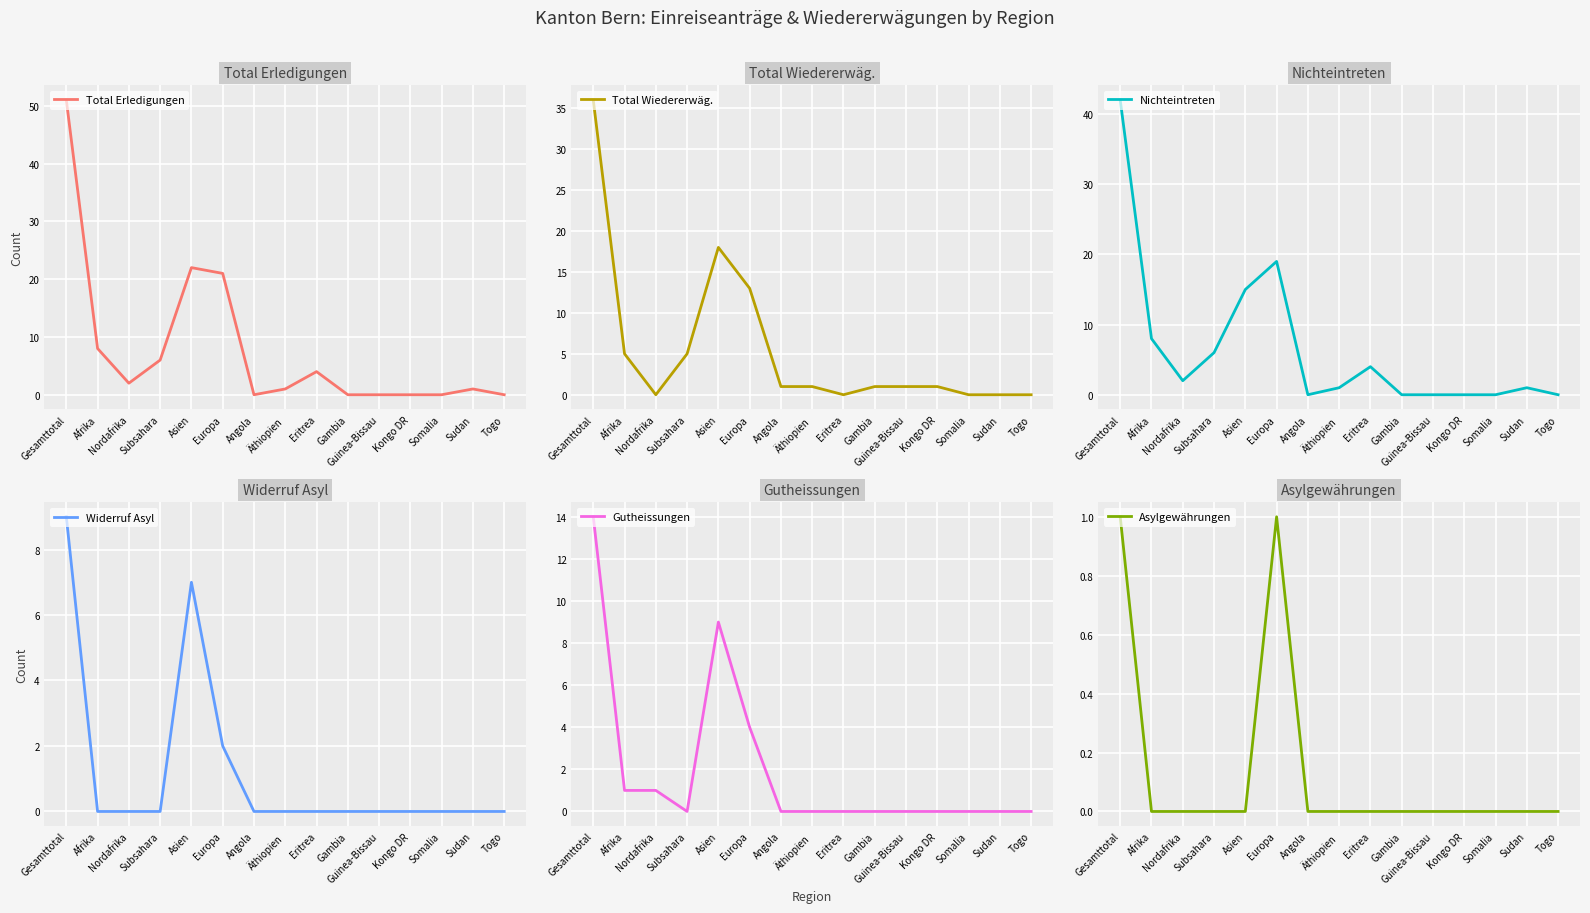

True or false: Total Erledigungen and Gutheissungen intersect in this chart.

False